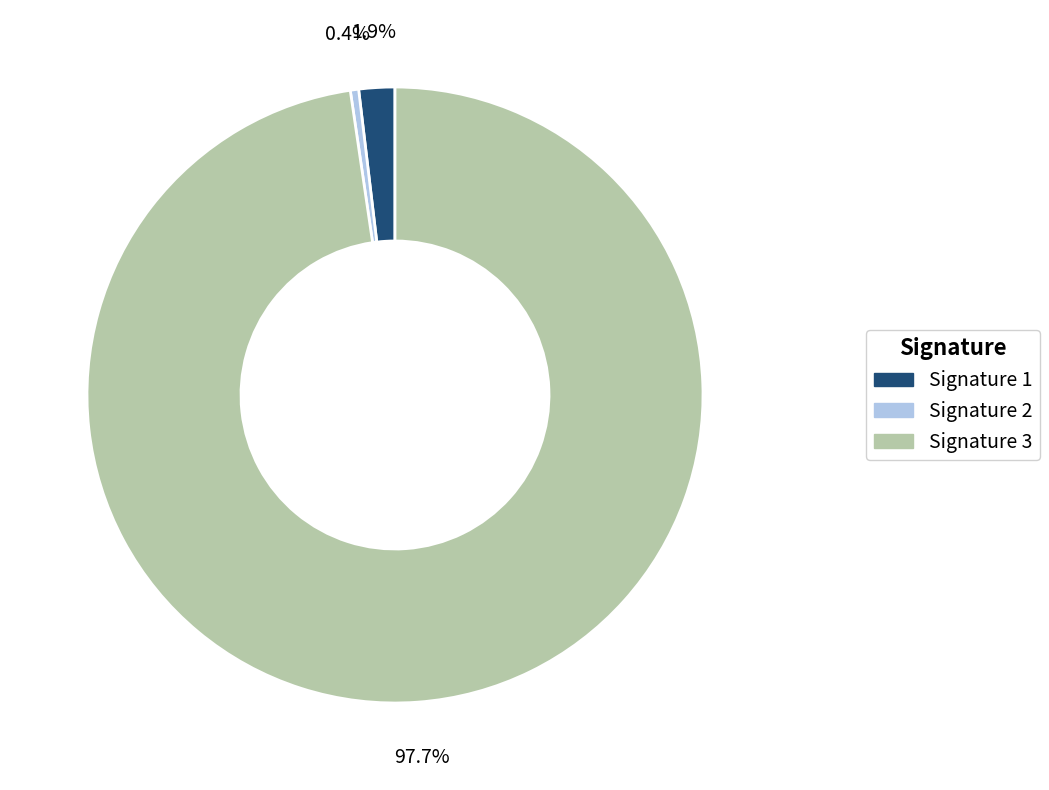

To the nearest percent, what is the average slice percentage?

33%